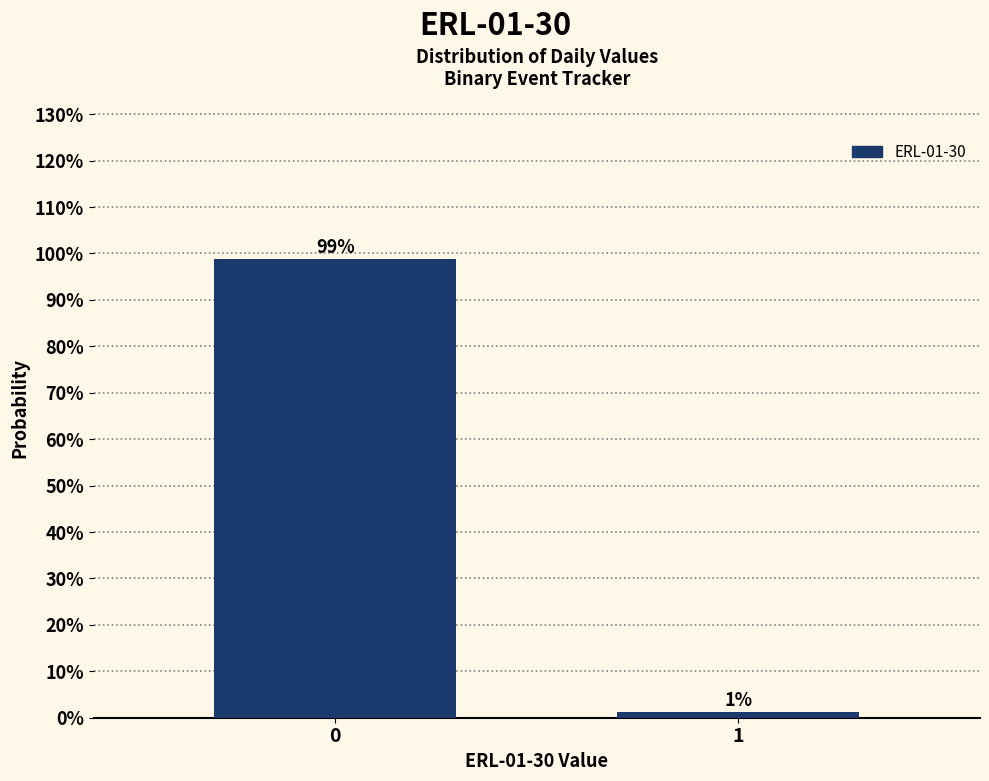

What is the sum of the values at 1 and 0?

100.0